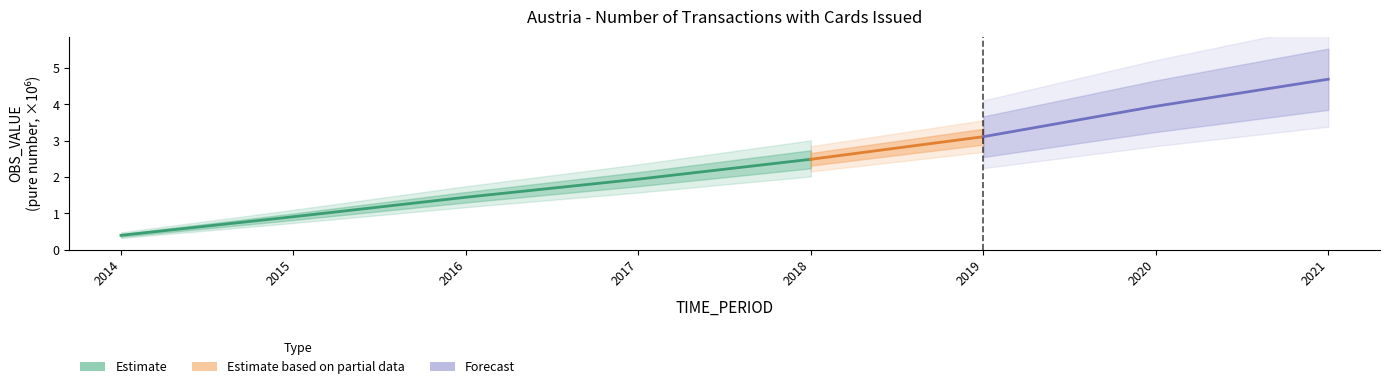

Which label corresponds to the smallest value in the chart?

2014